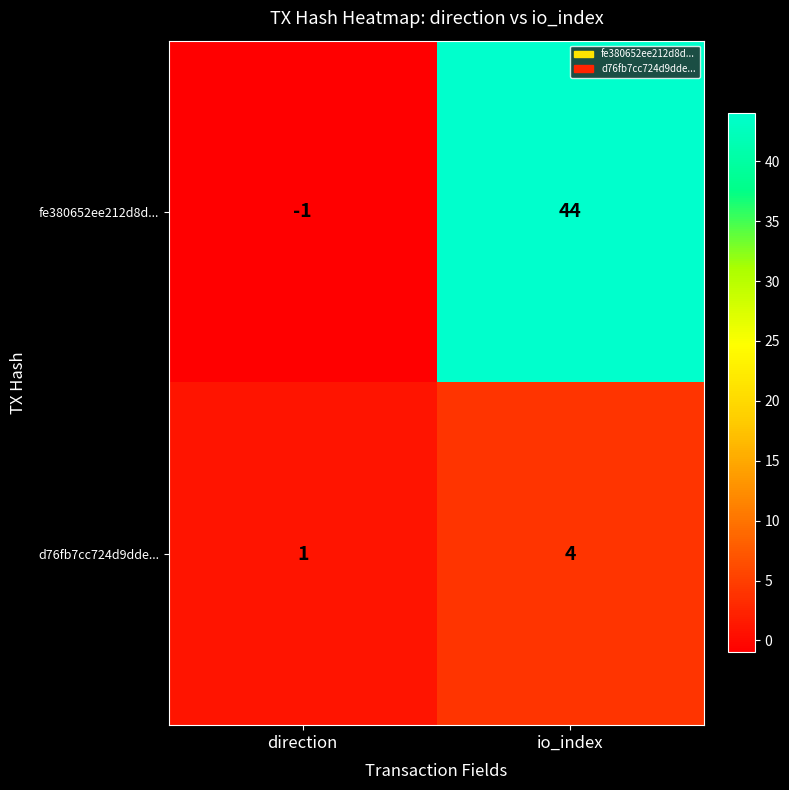

Reading right to left, extract all data points from this chart.

fe380652ee212d8d...: 44	-1
d76fb7cc724d9dde...: 4	1